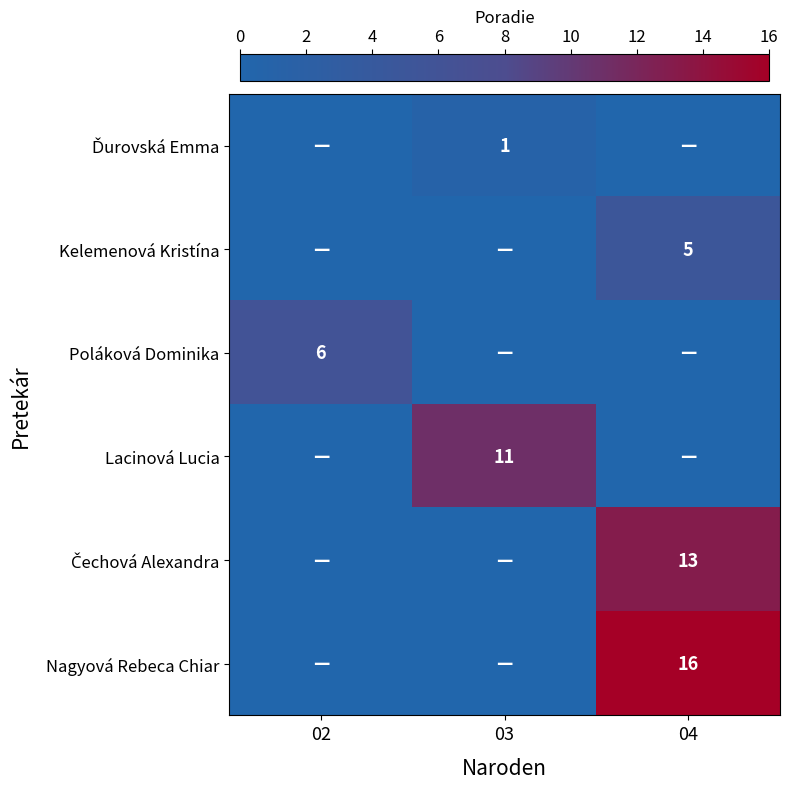

At how many categories does at least one series exceed 13?

1